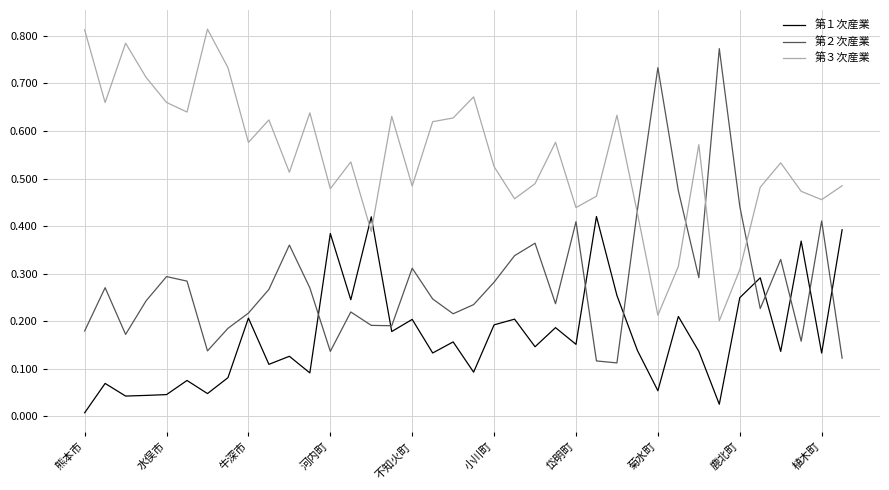

How many times do 第３次産業 and 第２次産業 cross each other?

4